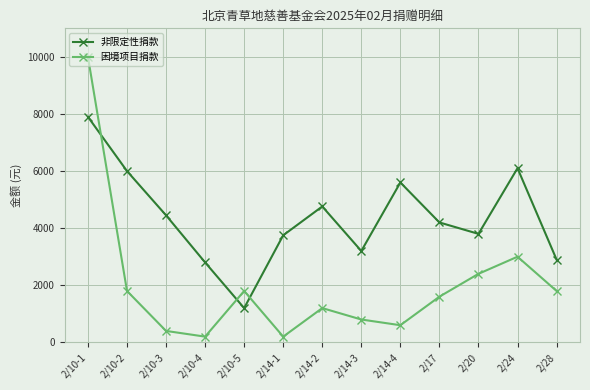

Reading left to right, extract all data points from this chart.

非限定性捐款: 2/10-1=7900	2/10-2=6000	2/10-3=4450	2/10-4=2800	2/10-5=1200	2/14-1=3750	2/14-2=4760	2/14-3=3200	2/14-4=5600	2/17=4200	2/20=3800	2/24=6100	2/28=2900
困境项目捐款: 2/10-1=10000	2/10-2=1800	2/10-3=400	2/10-4=200	2/10-5=1800	2/14-1=200	2/14-2=1200	2/14-3=800	2/14-4=600	2/17=1600	2/20=2400	2/24=3000	2/28=1800